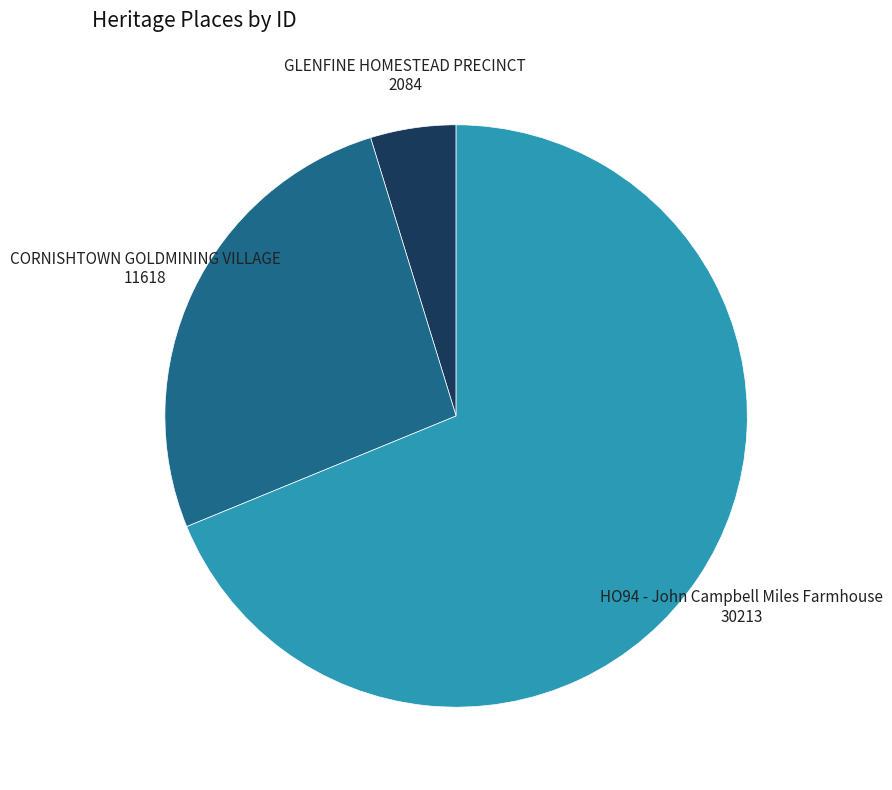

Combined, do CORNISHTOWN GOLDMINING VILLAGE 11618 and HO94 - John Campbell Miles Farmhouse 30213 account for over 50%?

Yes